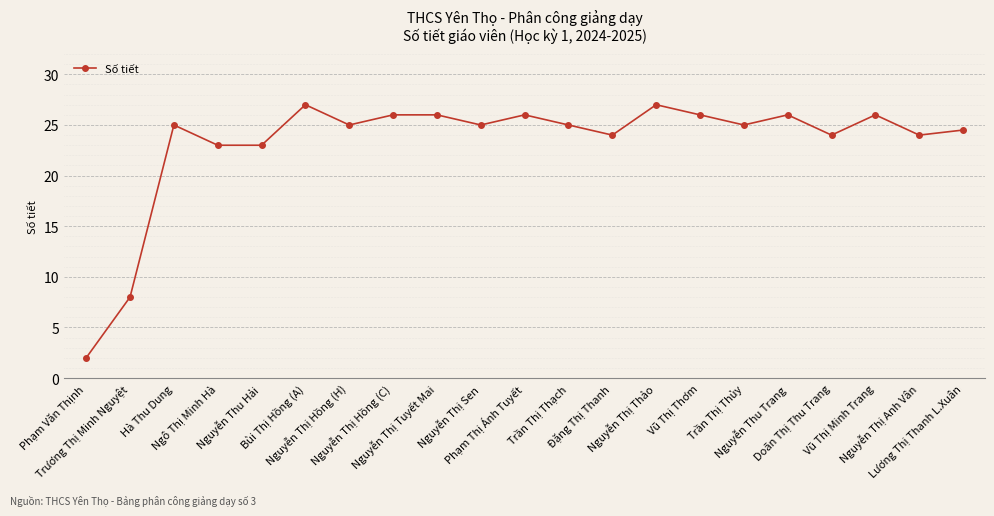

Which has a higher value, Trần Thị Thủy or Phạm Văn Thịnh?

Trần Thị Thủy